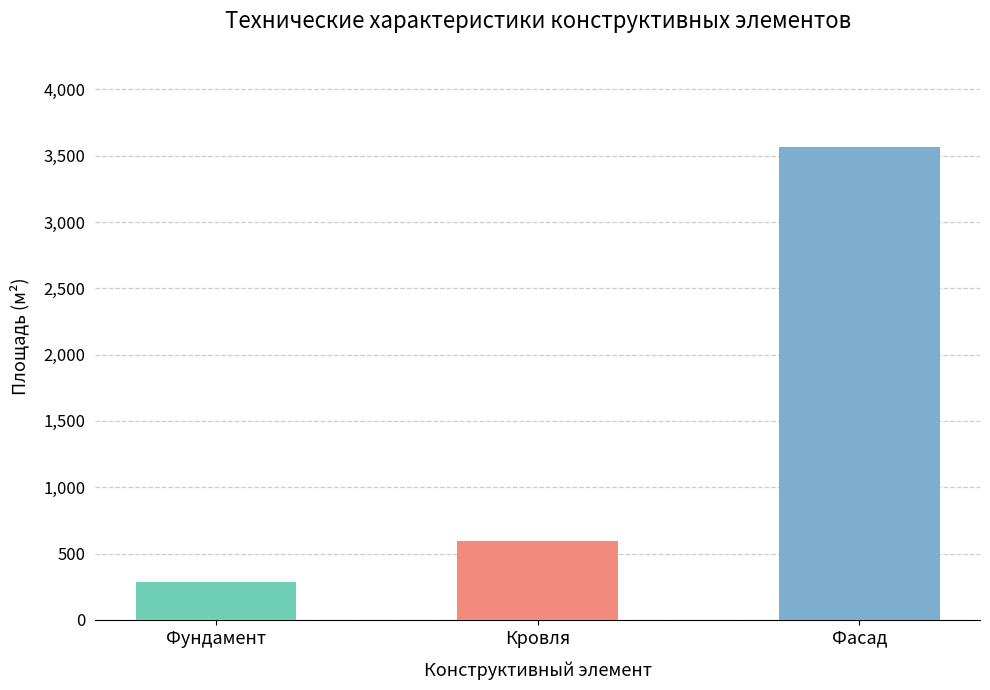

What is the label of the 1st bar from the left?

Фундамент